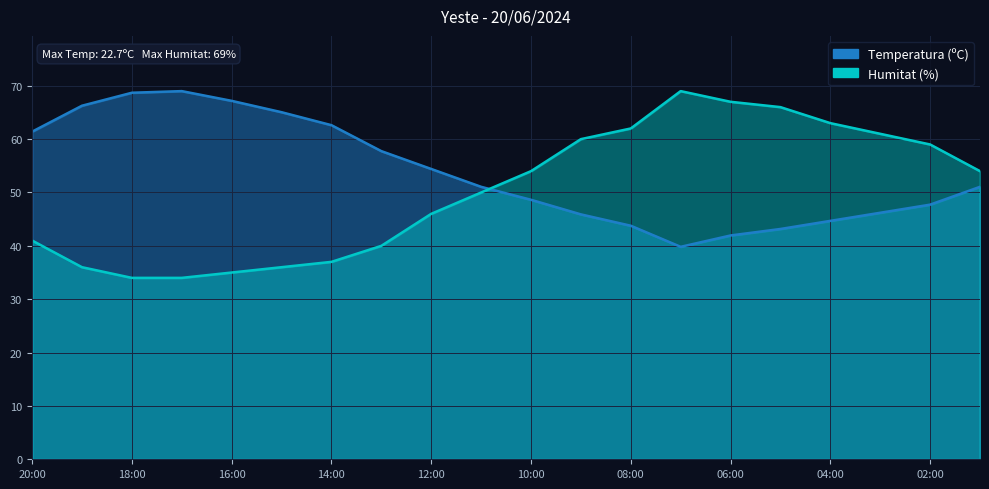

The Temperatura (ºC) series shows 34.6 at 17:00. True or false?

False